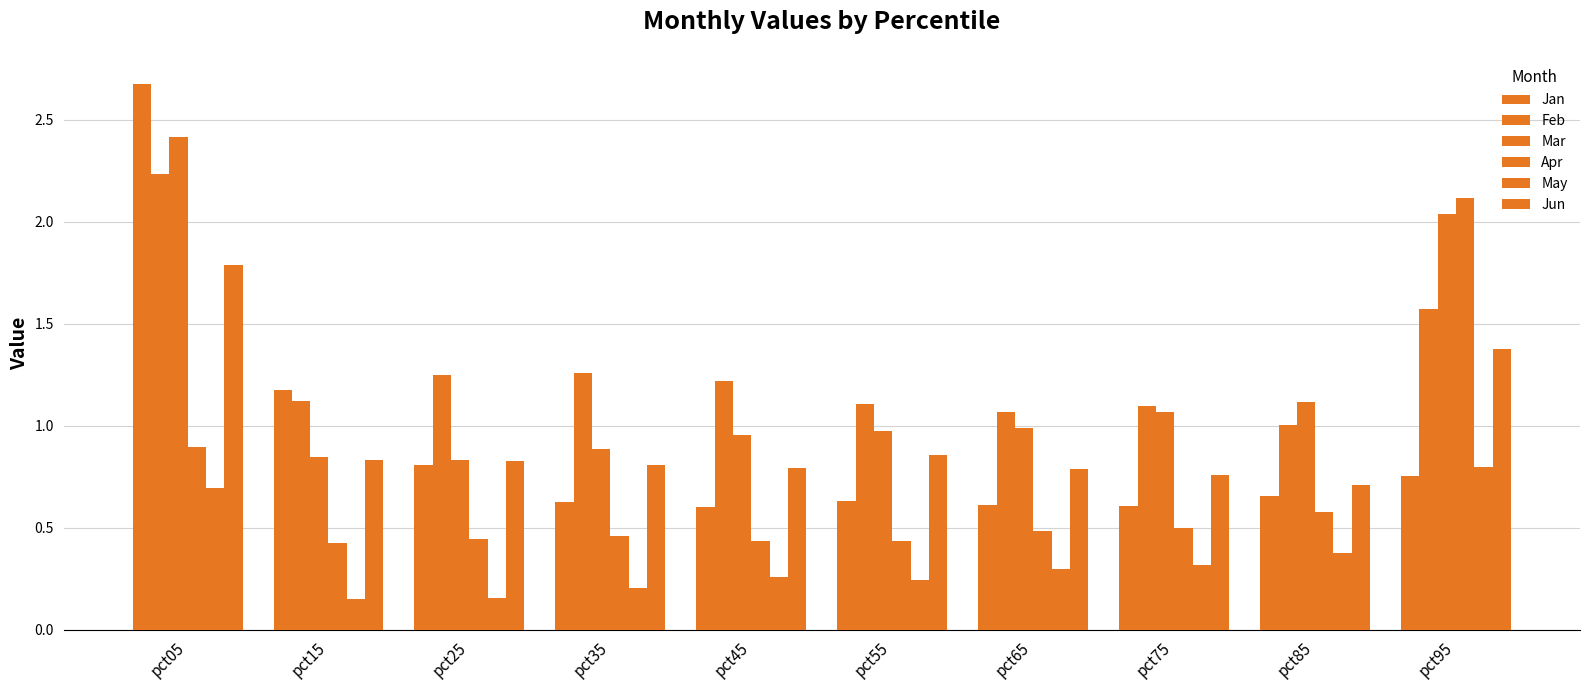

How many bars are there in total?

60